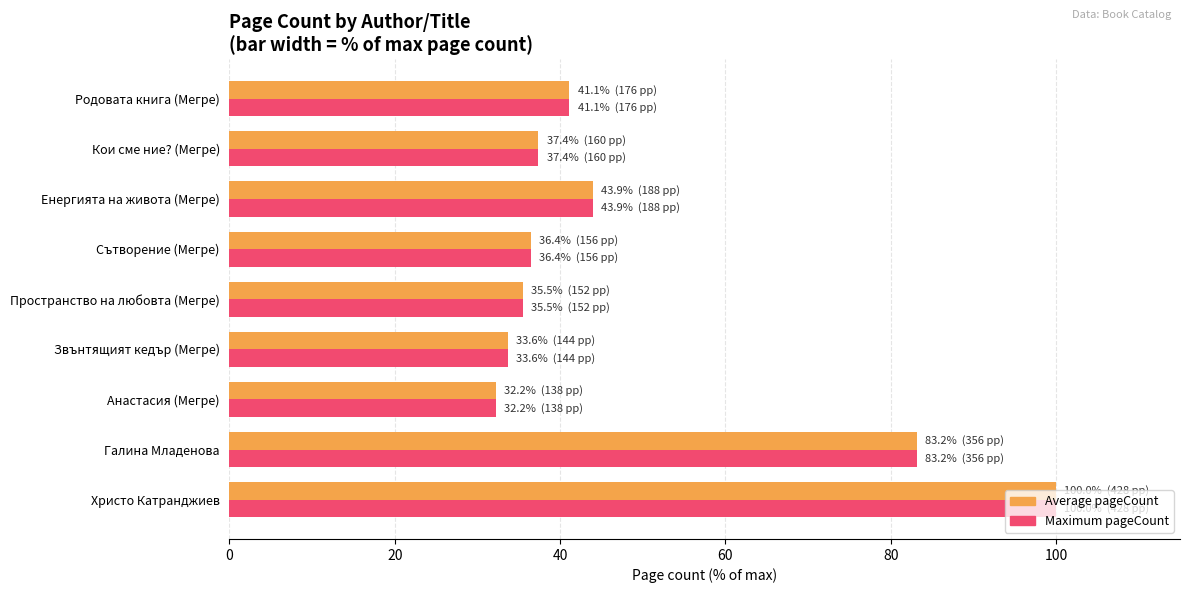

What is the minimum value shown in the chart?

32.2